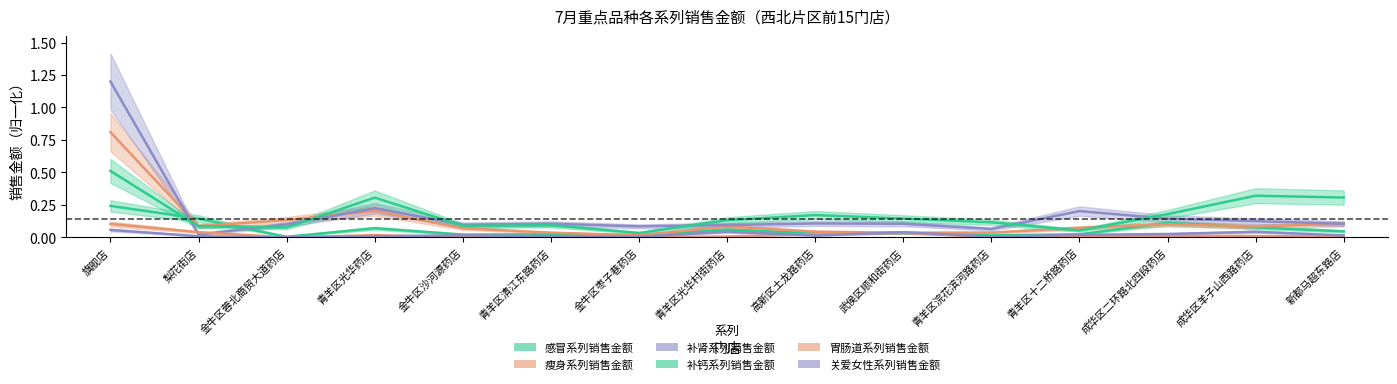

At which category does 感冒系列销售金额 reach its first local peak?

青羊区光华药店